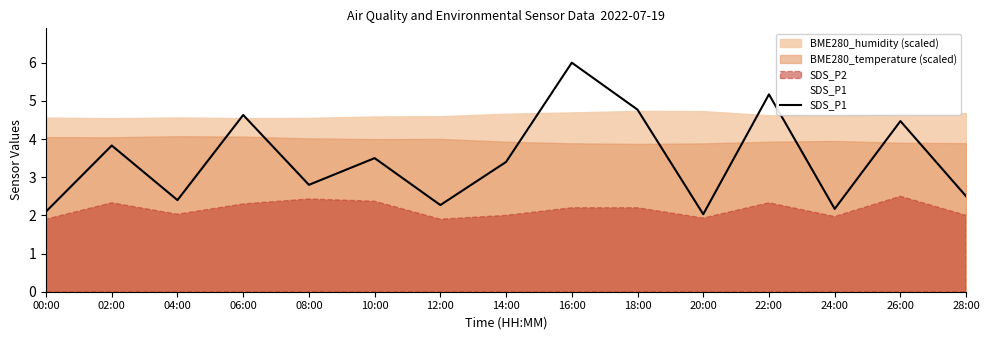

What is the change in value from 22:00 to 28:00?

-2.7